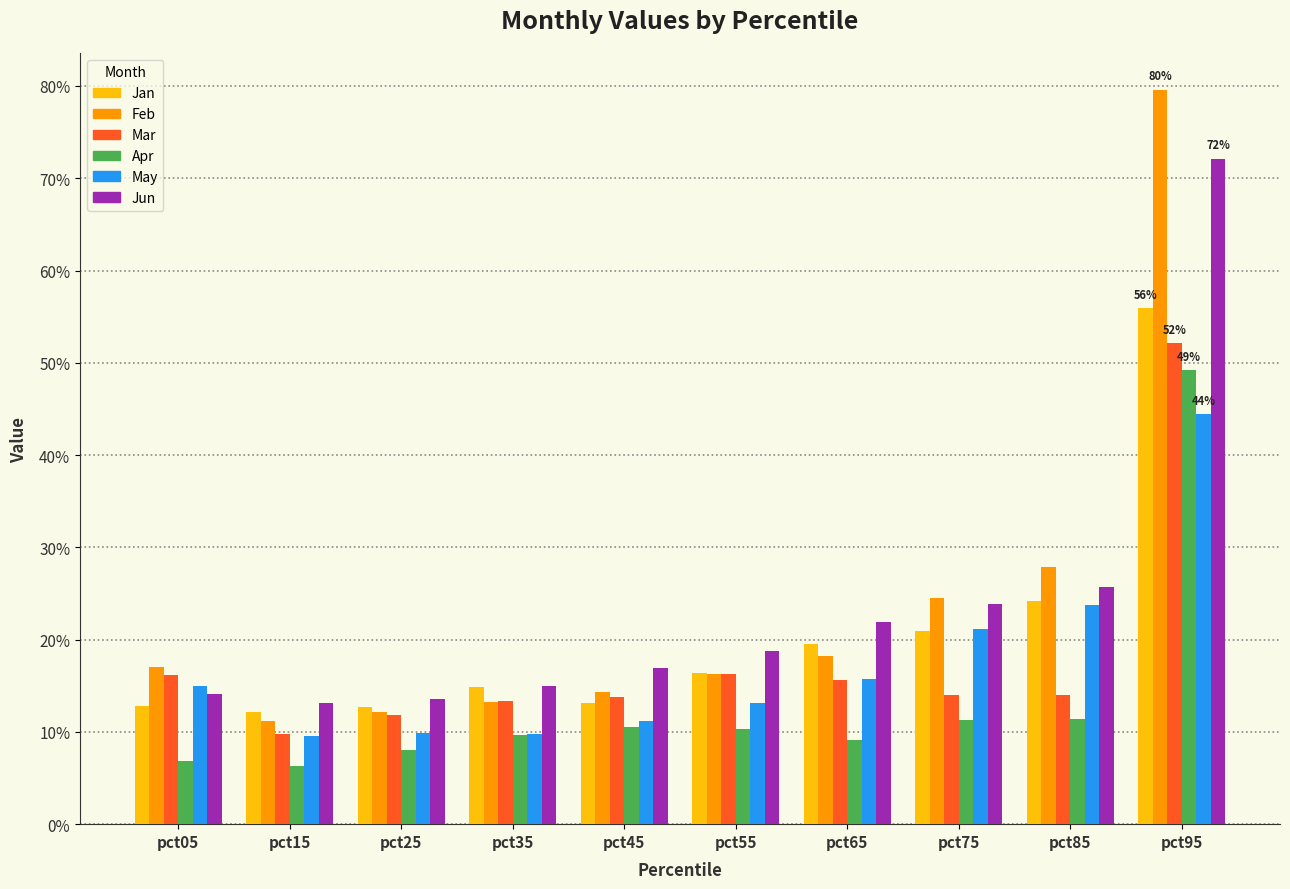

What are all the series names shown in the legend?

Jan, Feb, Mar, Apr, May, Jun